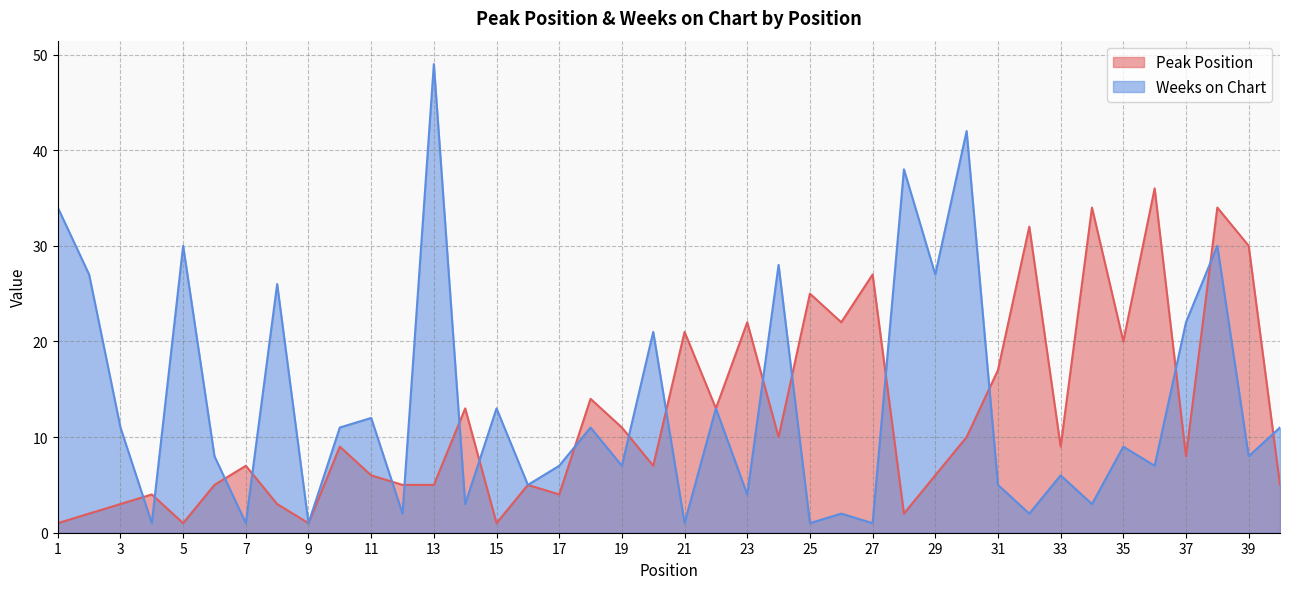

What is the difference between the second highest and minimum values in the Weeks on Chart series?

41